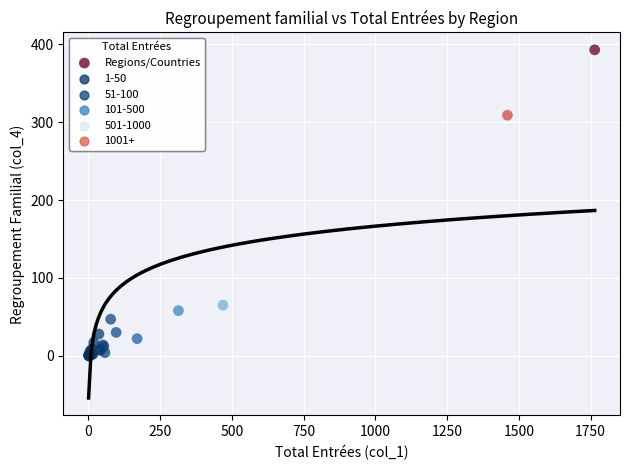

What Y value in the scatter plot is closest to 196?

309